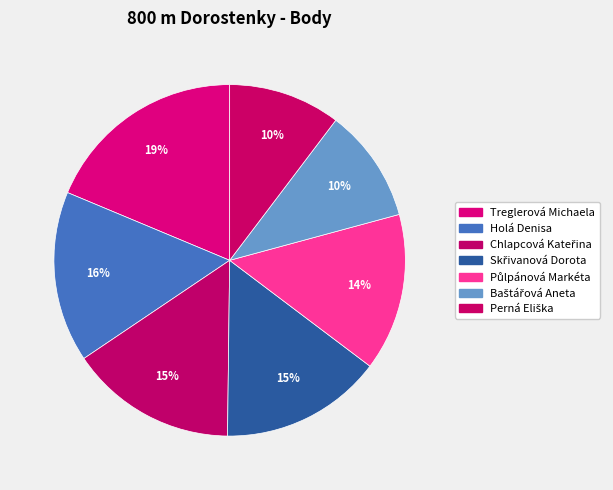

Count the number of slices in the pie.

7